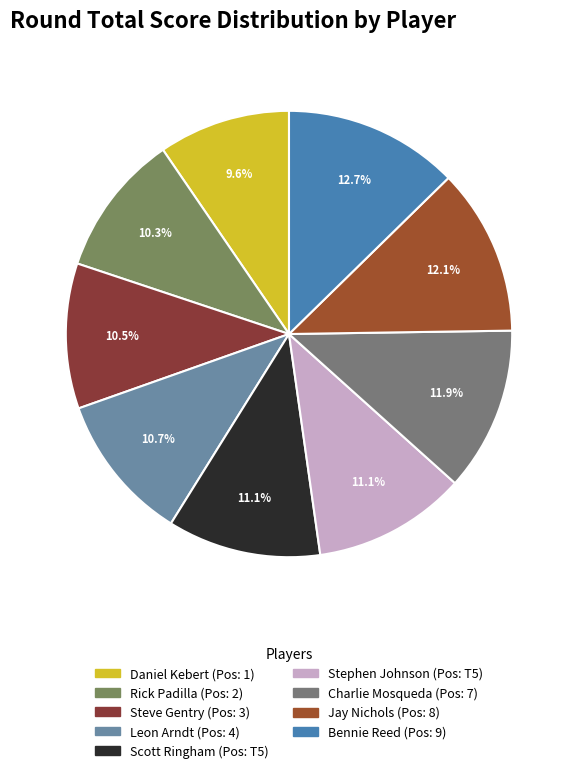

What percentage is NOT represented by Jay Nichols?

87.9%